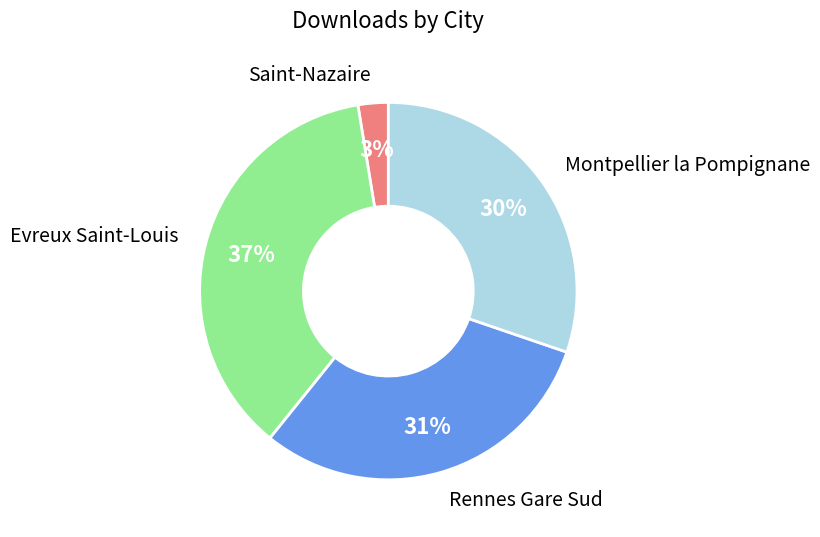

How many slices are in this pie chart?

4